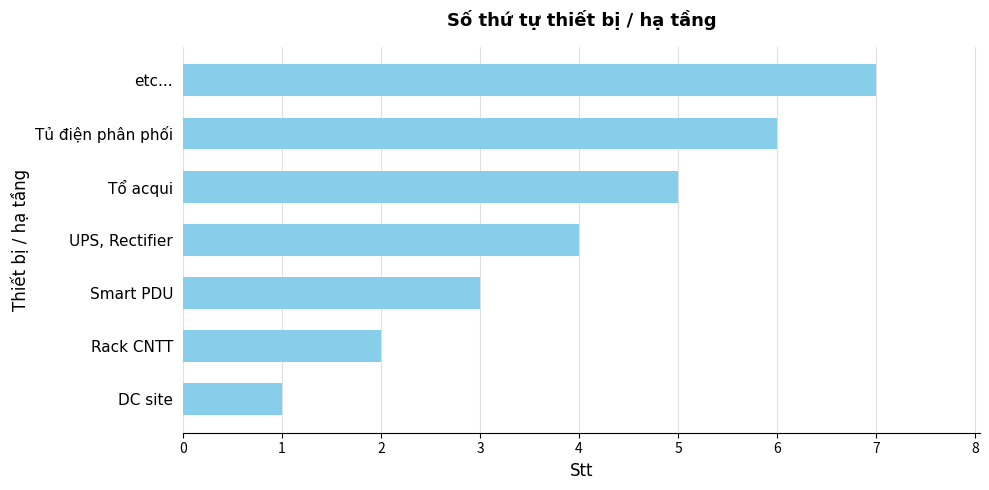

Which has a higher value, Smart PDU or DC site?

Smart PDU